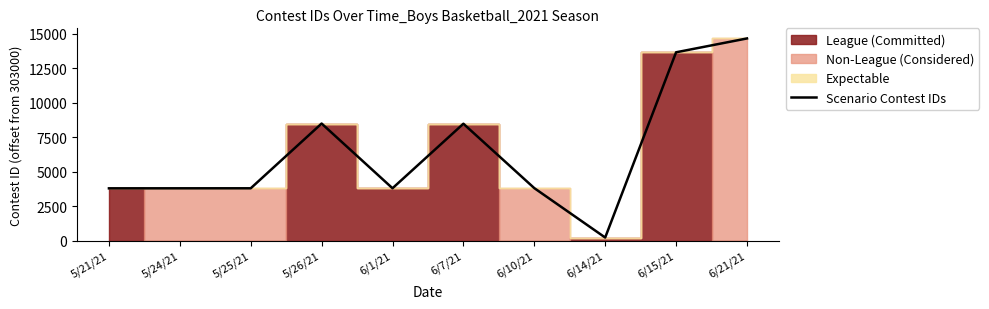

At which category does the chart reach its peak across all series?

6/21/21